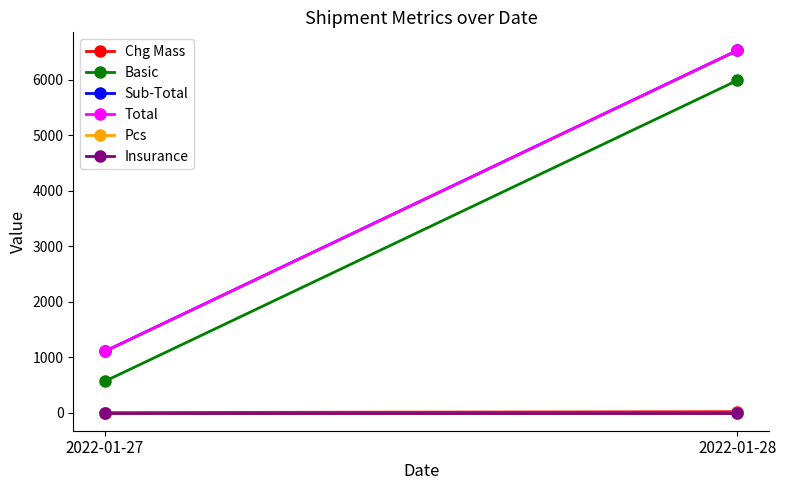

Does the chart have visible grid lines?

No